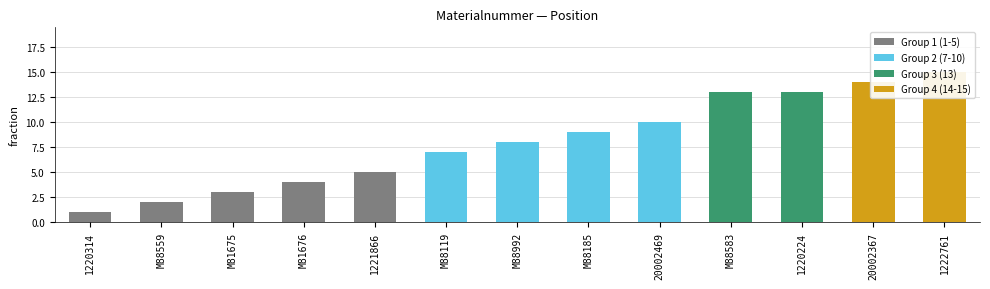

How many data points are less than 8?

6